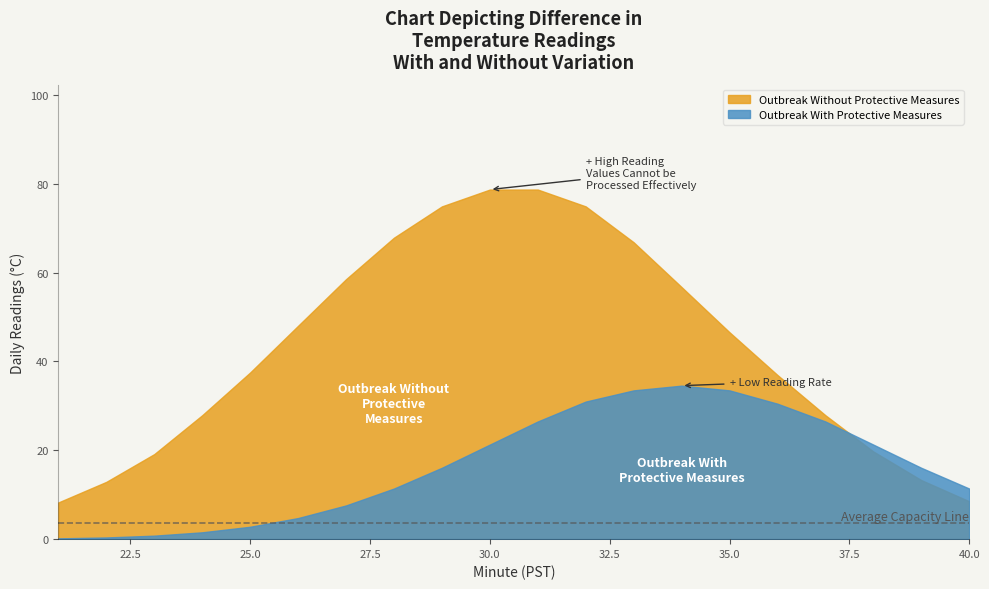

True or false: Outbreak With Protective Measures and Outbreak Without Protective Measures cross at least once.

True